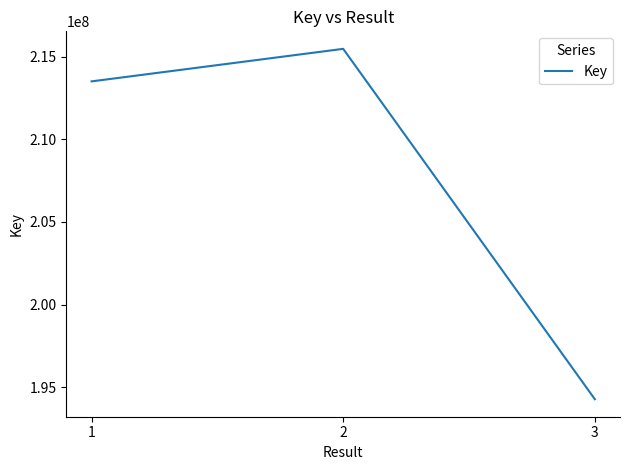

The value at 2 is 215475590. True or false?

True